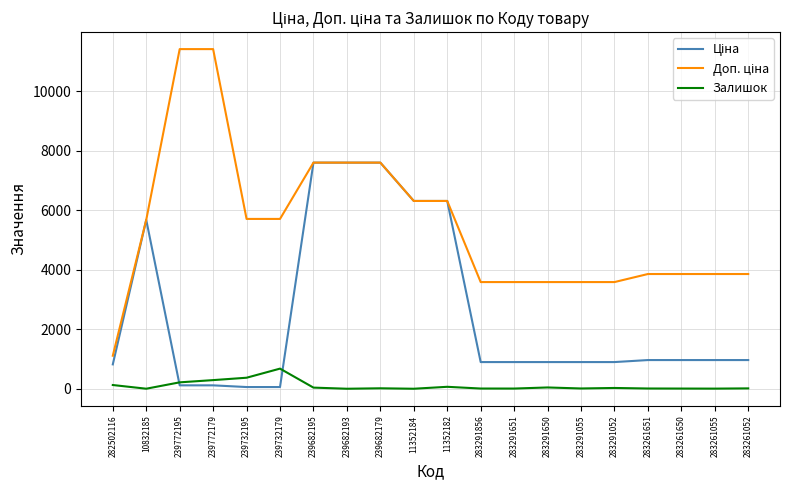

What is the spread (max minus min) of values at 283261055?

3850.0